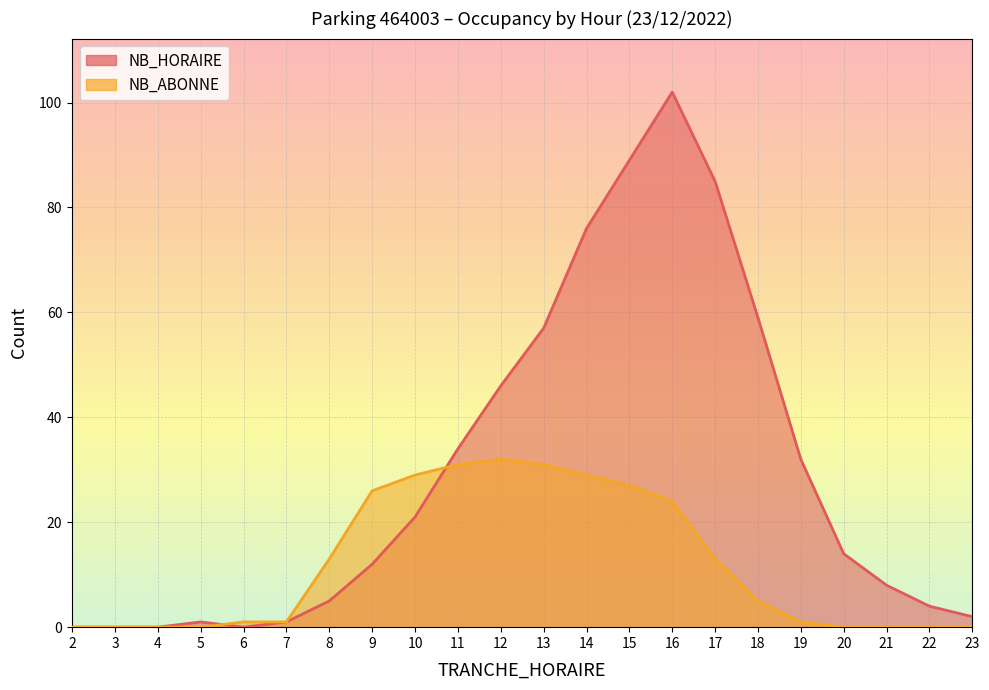

At which category is the sum across all series the highest?

16